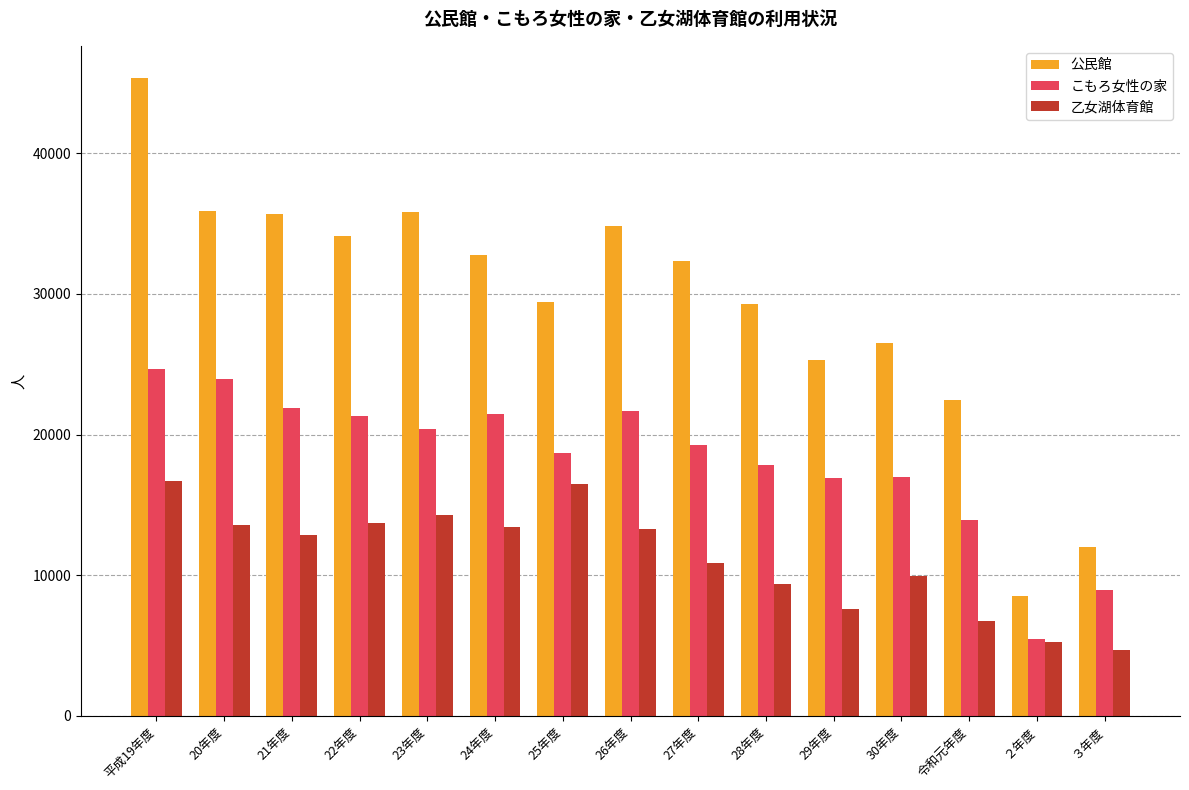

True or false: 公民館 has a value of 26532 at 30年度.

True